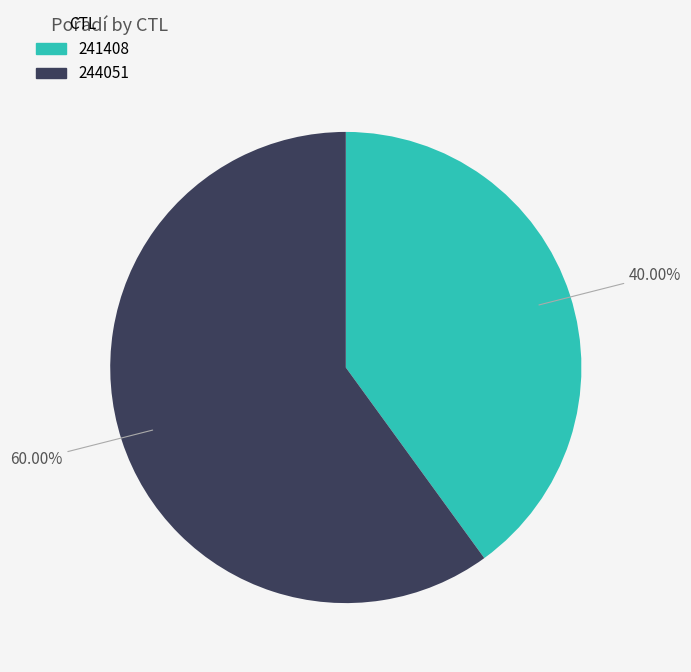

True or false: 244051 accounts for 60% of the total.

True